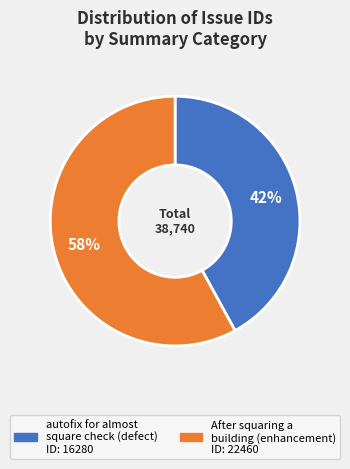

To the nearest percent, what is the difference between the largest and smallest slice percentages?

16%